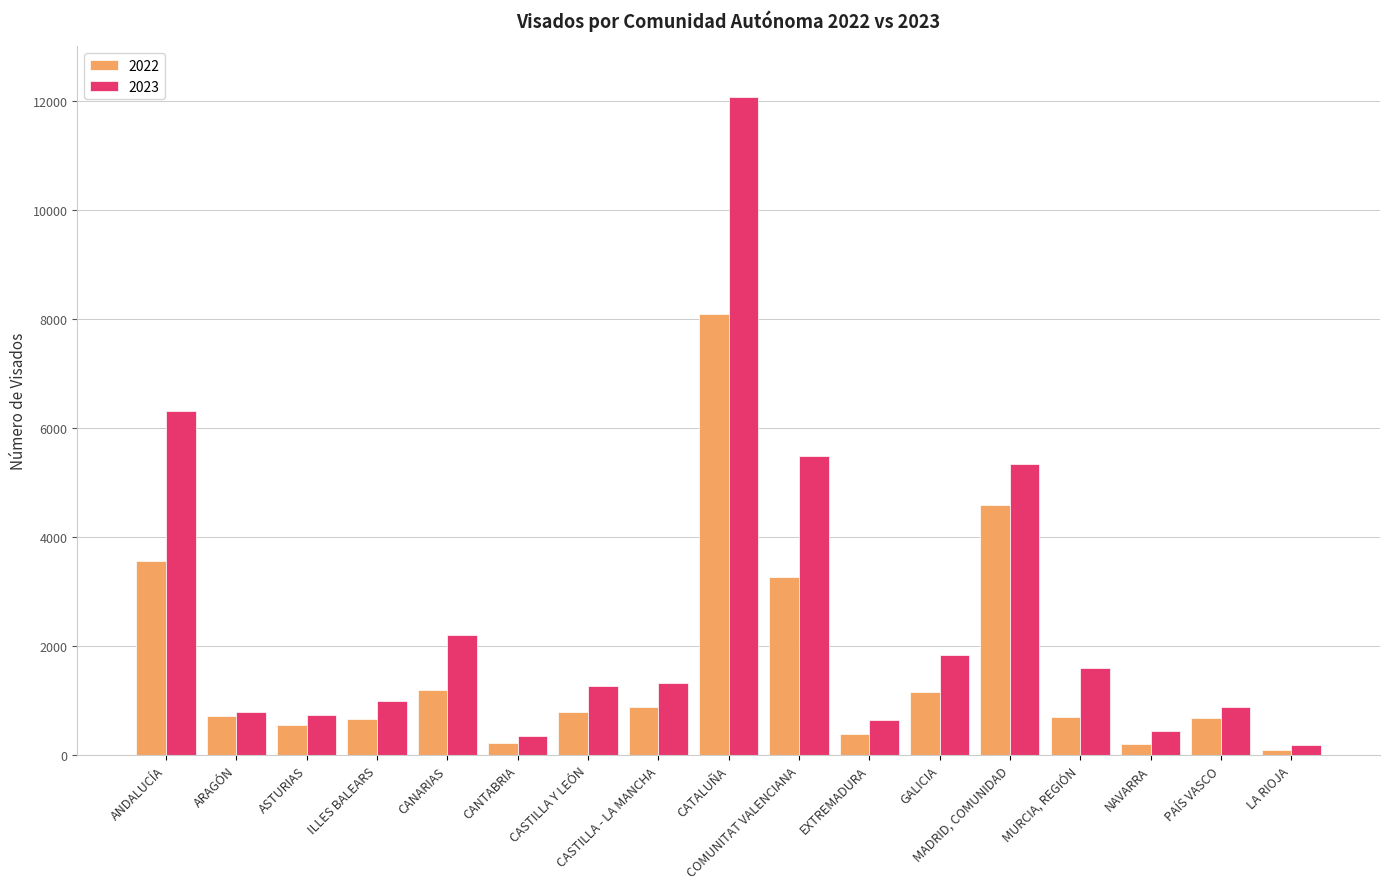

Between GALICIA and MADRID, COMUNIDAD, which series saw the biggest shift?

2023